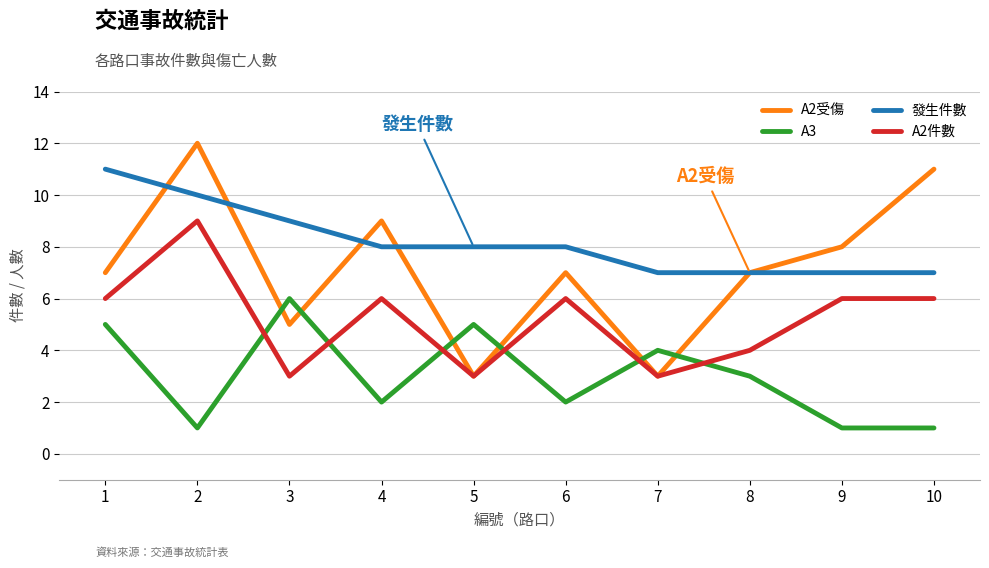

Is the value of 發生件數 at 5 greater than the value of A2受傷 at 7?

Yes